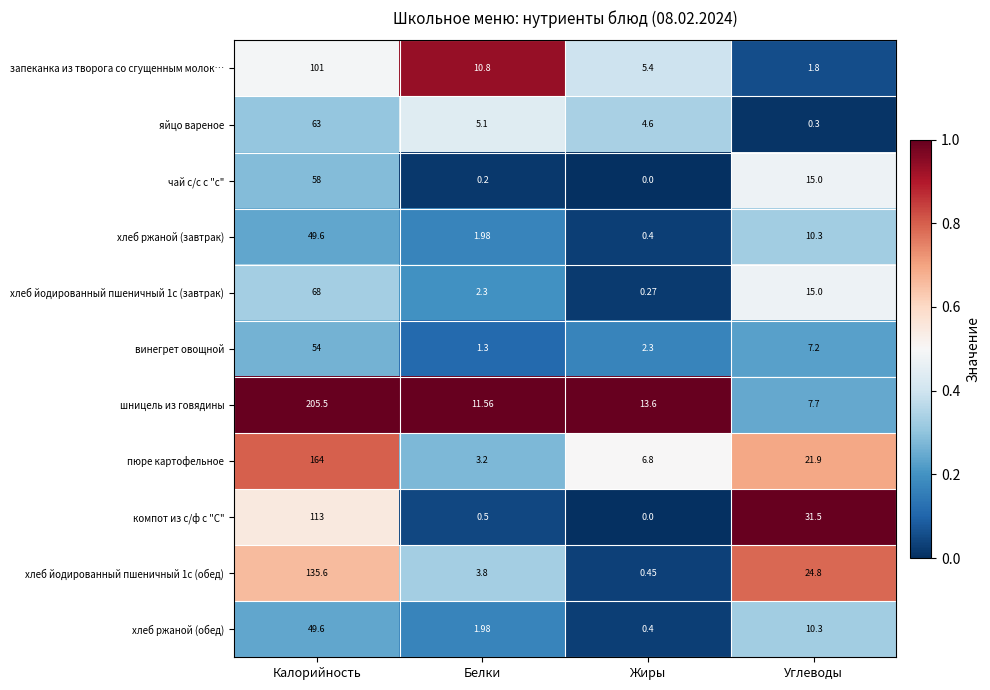

How many data points in пюре картофельное are less than 21?

2